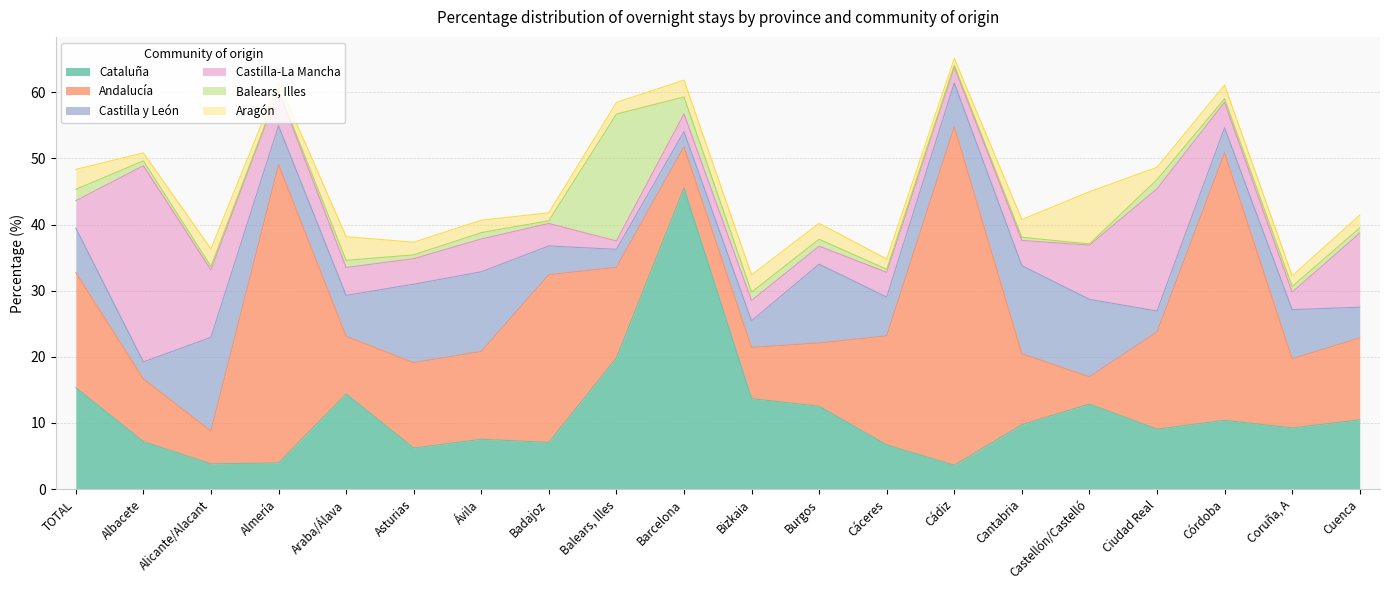

The value of Castilla-La Mancha at Balears, Illes is 1.3. True or false?

True